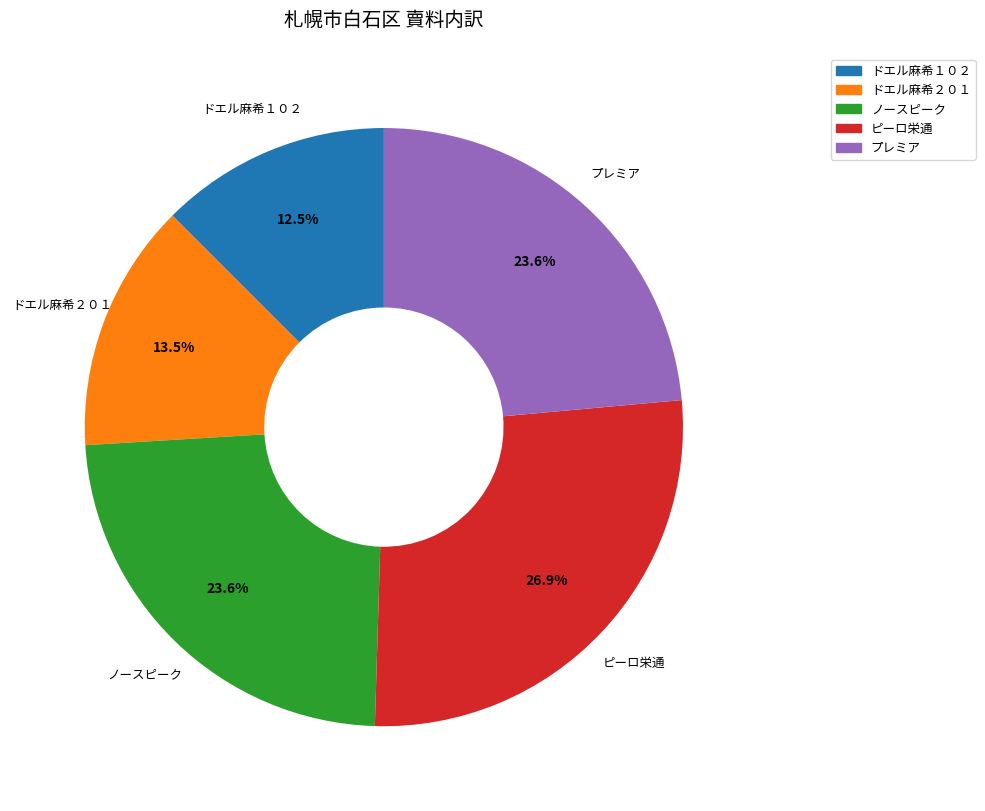

What is the ratio of the value at ドエル麻希２０１ to the value at ノースピーク?

0.6